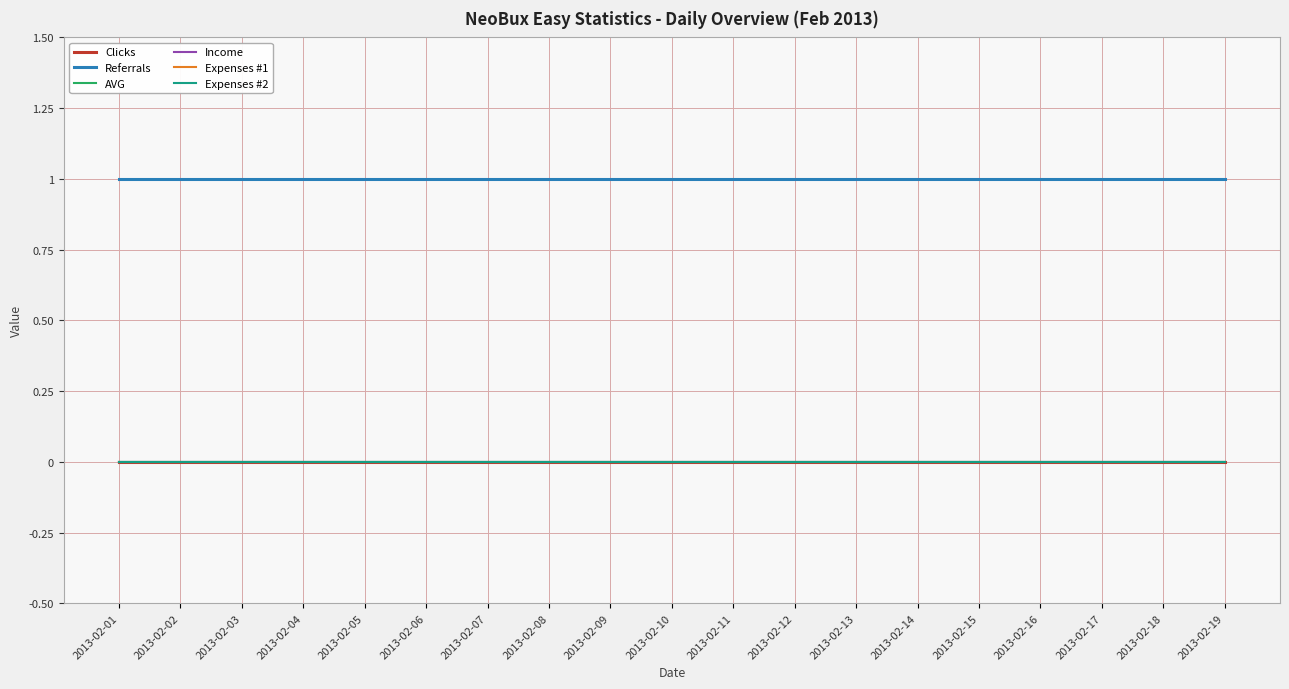

Is this an area chart (filled region under the line)?

No